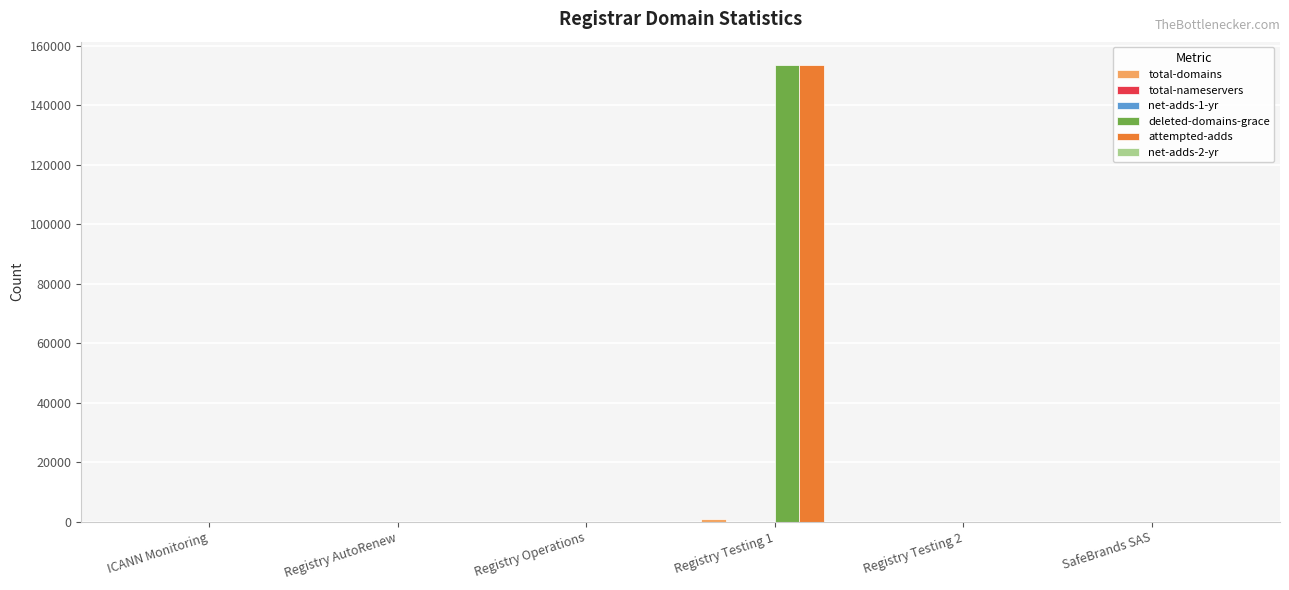

What is the greatest value displayed?

153642